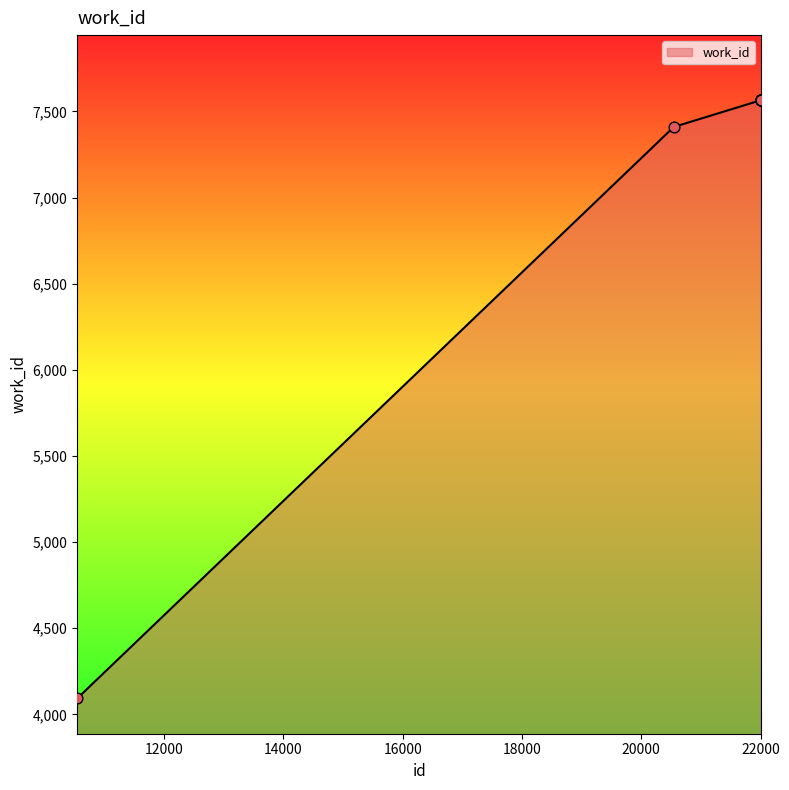

What is the difference between the maximum and minimum values?

3473